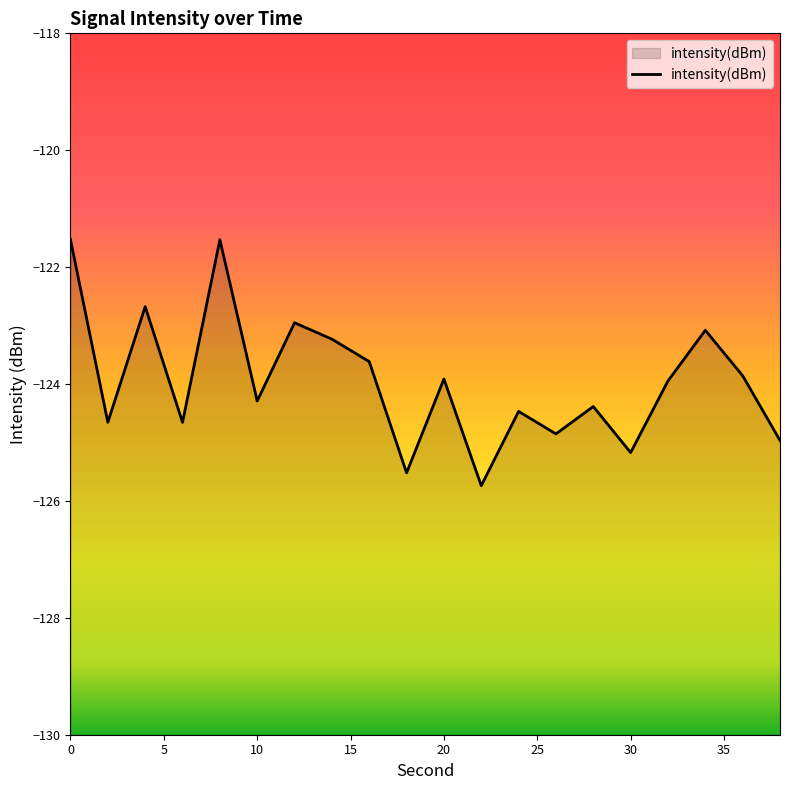

List the labels in order of value, smallest first.

11, 9, 15, 19, 13, 15, 5, 12, 14, 25, 16, 10, 18, 40, 35, 17, 30, 10, 0, 20